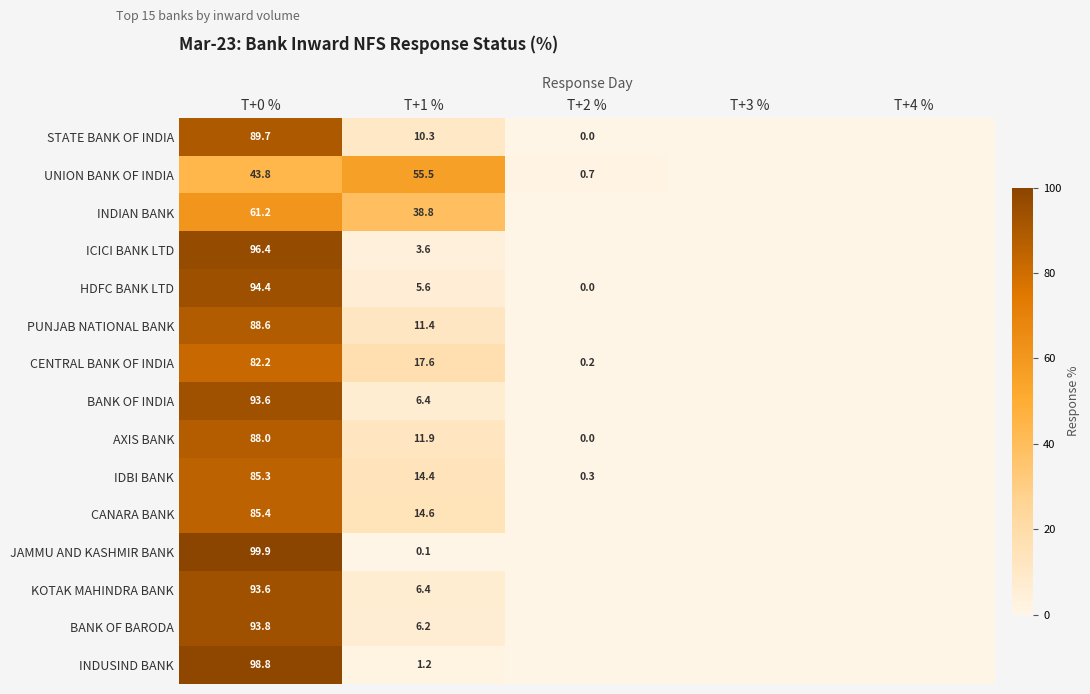

Is it true that BANK OF INDIA equals 0.0 at T+3 %?

True